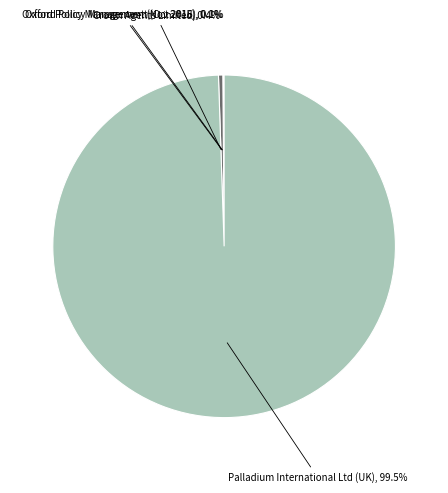

Between Crown Agents Limited and Palladium International Ltd (UK), which is larger?

Palladium International Ltd (UK)